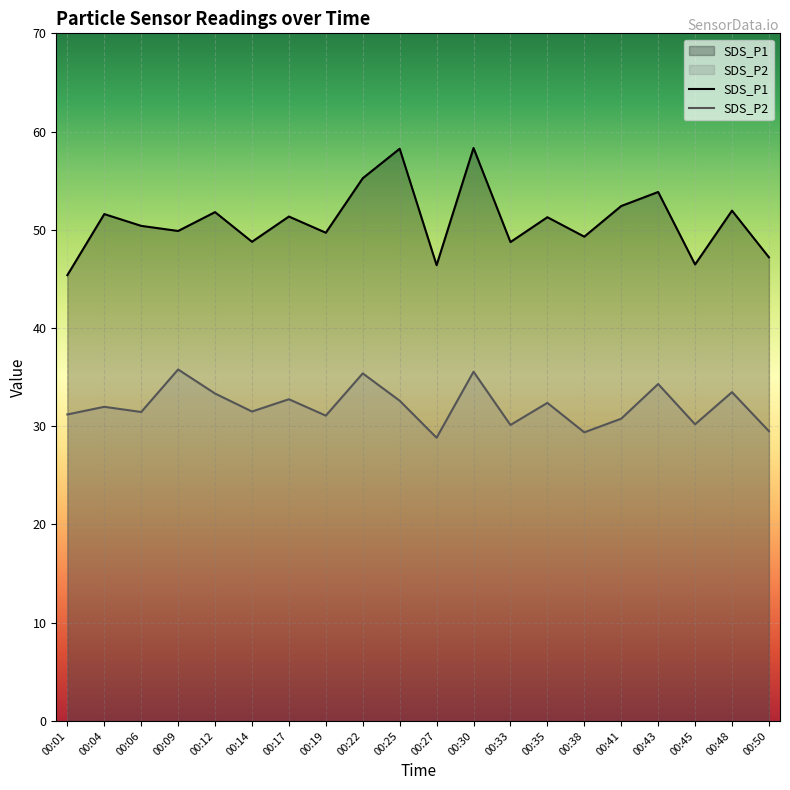

Reading left to right, list all the values displayed in this chart.

SDS_P1: 00:01=45.4	00:04=51.6	00:06=50.4	00:09=49.9	00:12=51.8	00:14=48.8	00:17=51.4	00:19=49.7	00:22=55.2	00:25=58.2	00:27=46.4	00:30=58.3	00:33=48.8	00:35=51.3	00:38=49.3	00:41=52.4	00:43=53.9	00:45=46.5	00:48=52.0	00:50=47.2
SDS_P2: 00:01=31.2	00:04=32.0	00:06=31.4	00:09=35.8	00:12=33.3	00:14=31.5	00:17=32.8	00:19=31.1	00:22=35.4	00:25=32.6	00:27=28.8	00:30=35.5	00:33=30.1	00:35=32.4	00:38=29.4	00:41=30.8	00:43=34.3	00:45=30.2	00:48=33.5	00:50=29.5